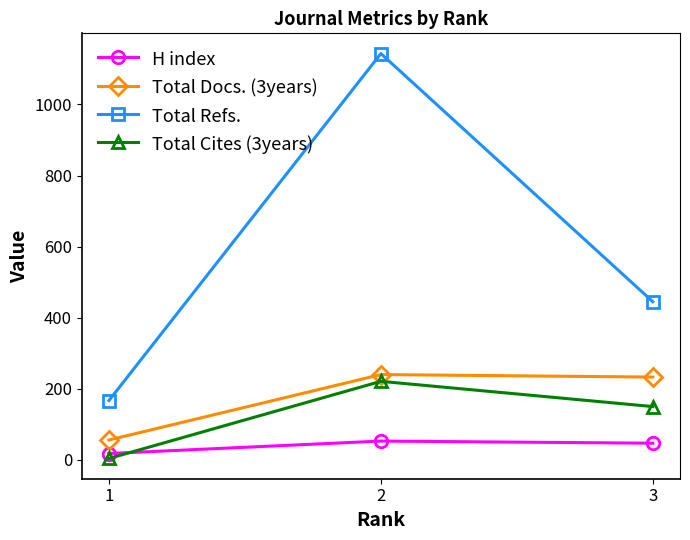

Reading left to right, what are all the values shown in this chart?

H index: 1=18	2=53	3=47
Total Docs. (3years): 1=56	2=240	3=233
Total Refs.: 1=167	2=1143	3=445
Total Cites (3years): 1=4	2=221	3=150